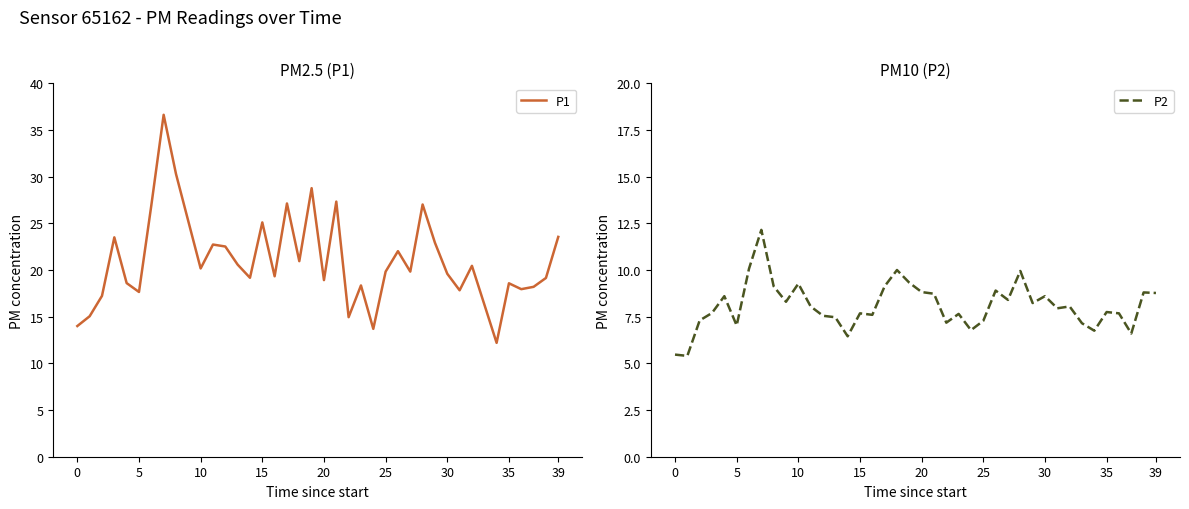

What is the maximum value for P1?

36.6